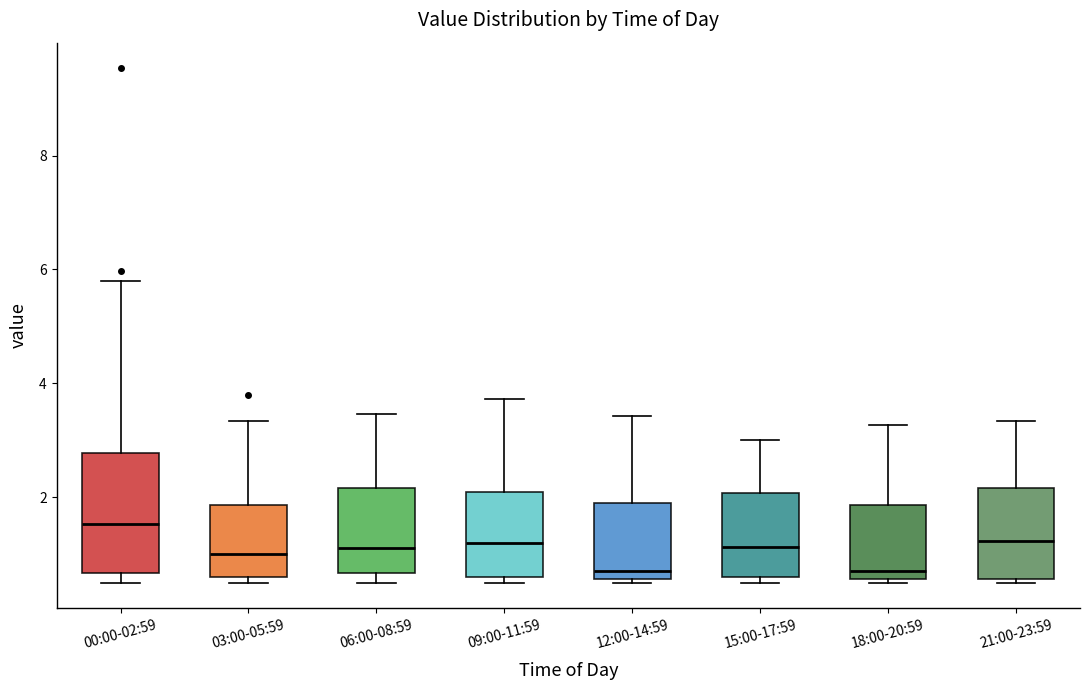

Which box has the highest median line?

00:00-02:59